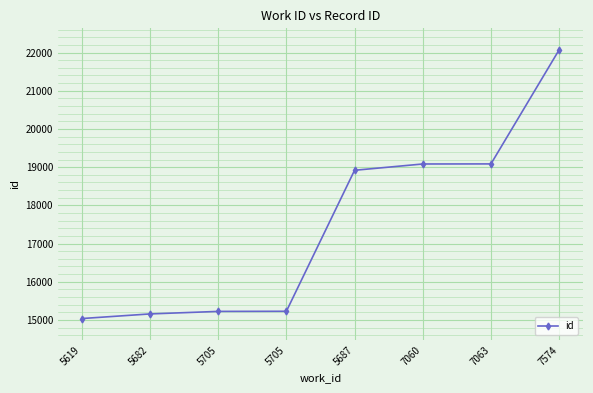

What value does the data have at 5682, to the nearest 50?

15150